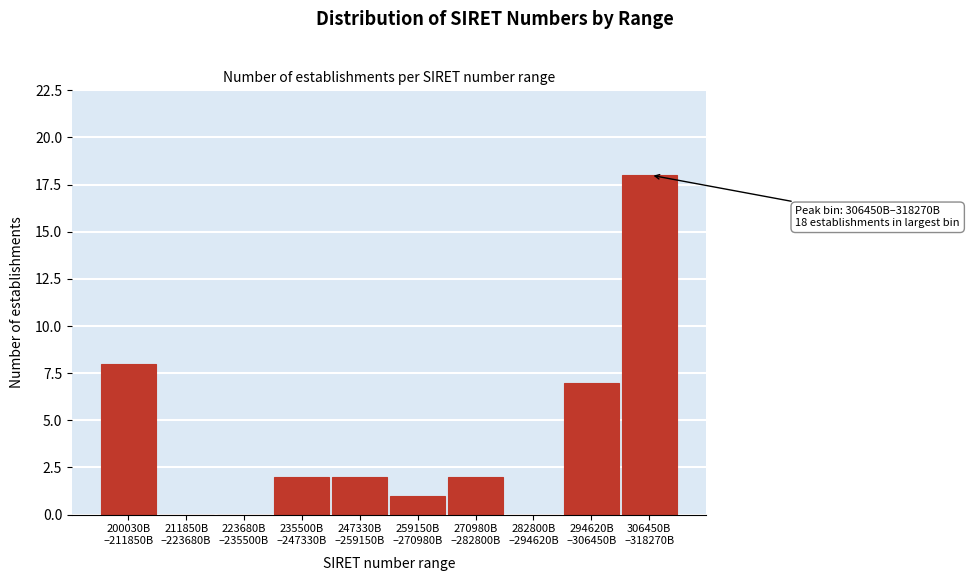

What is the maximum value shown in the chart?

18